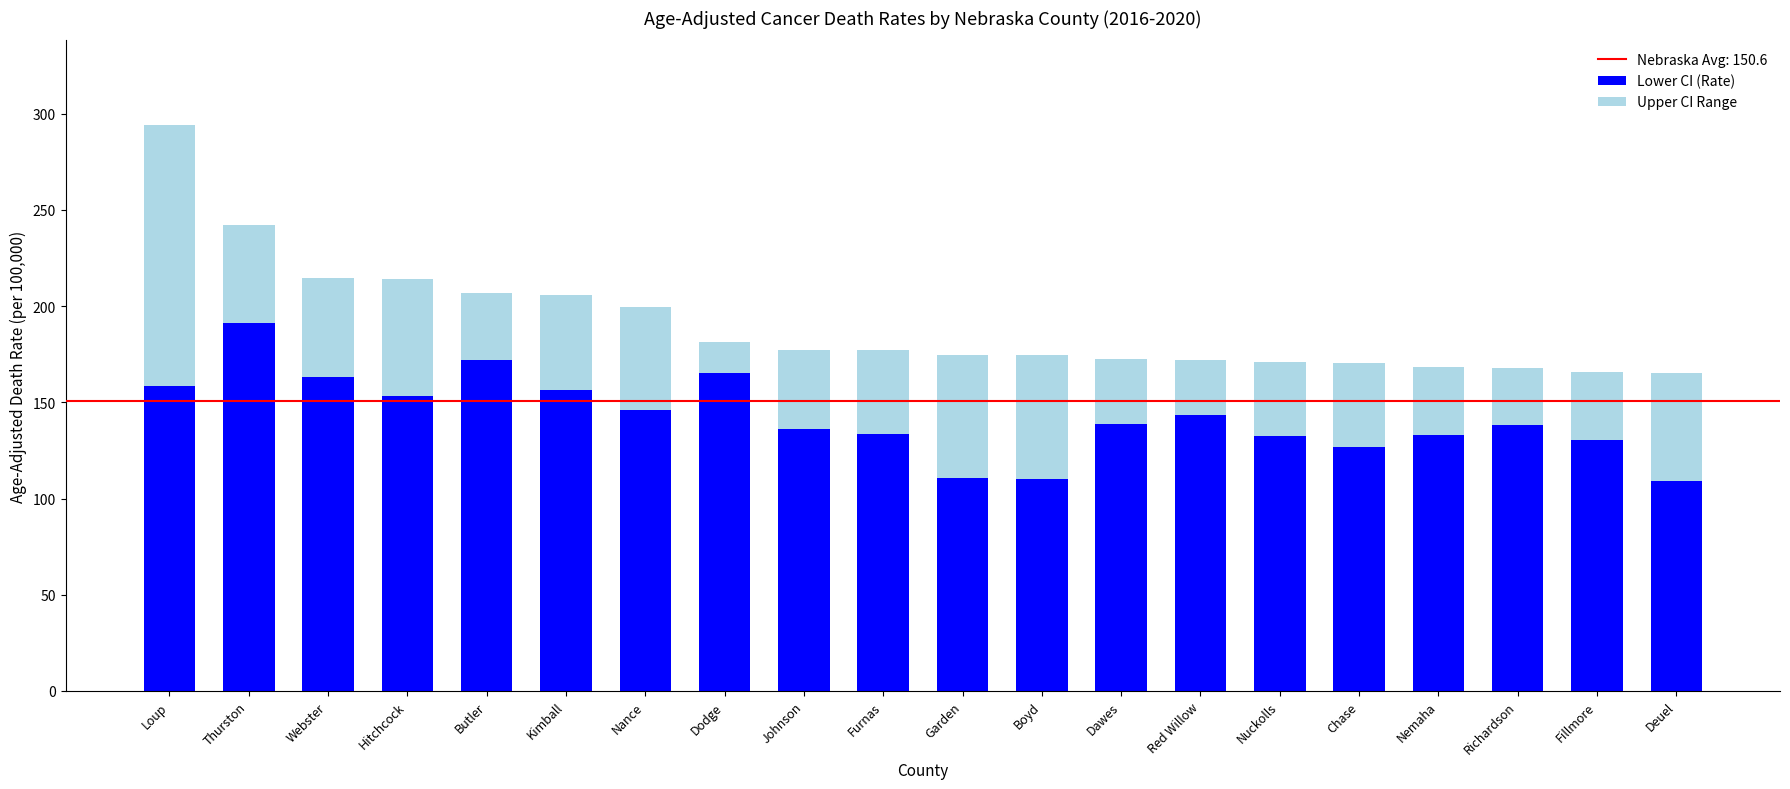

Is it true that Lower CI (Rate) equals 150.1 at Boyd?

False